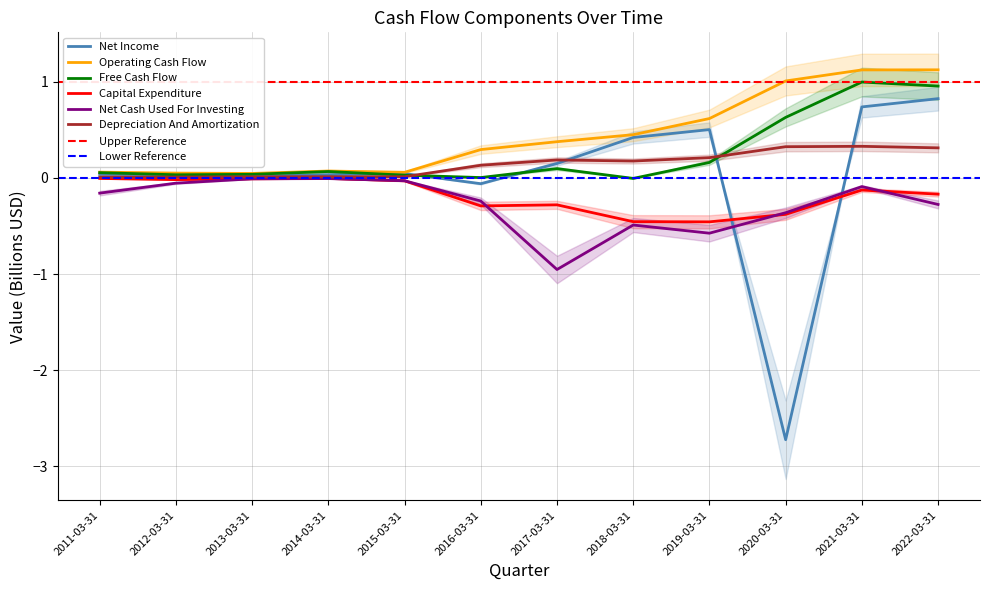

True or false: Capital Expenditure and Net Income cross at least once.

True